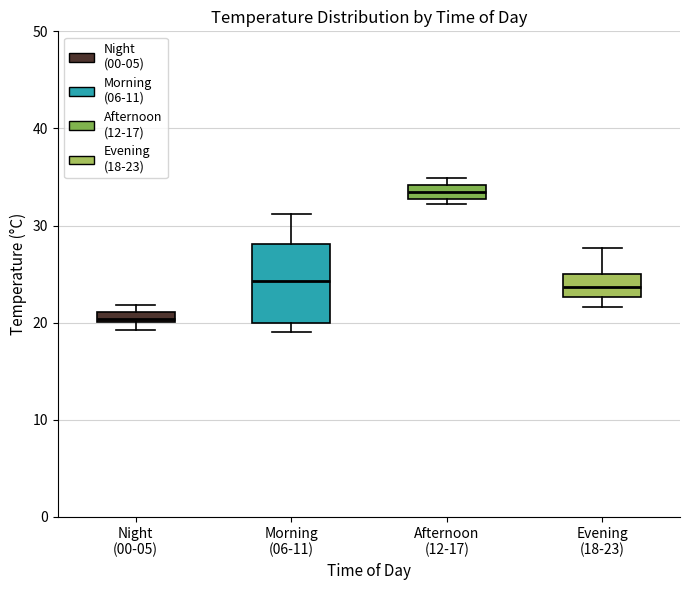

Where is the lower edge of the box for Evening (18-23) on the y-axis? The values are not printed on the chart, so give them approximately, as read against the axis.

23